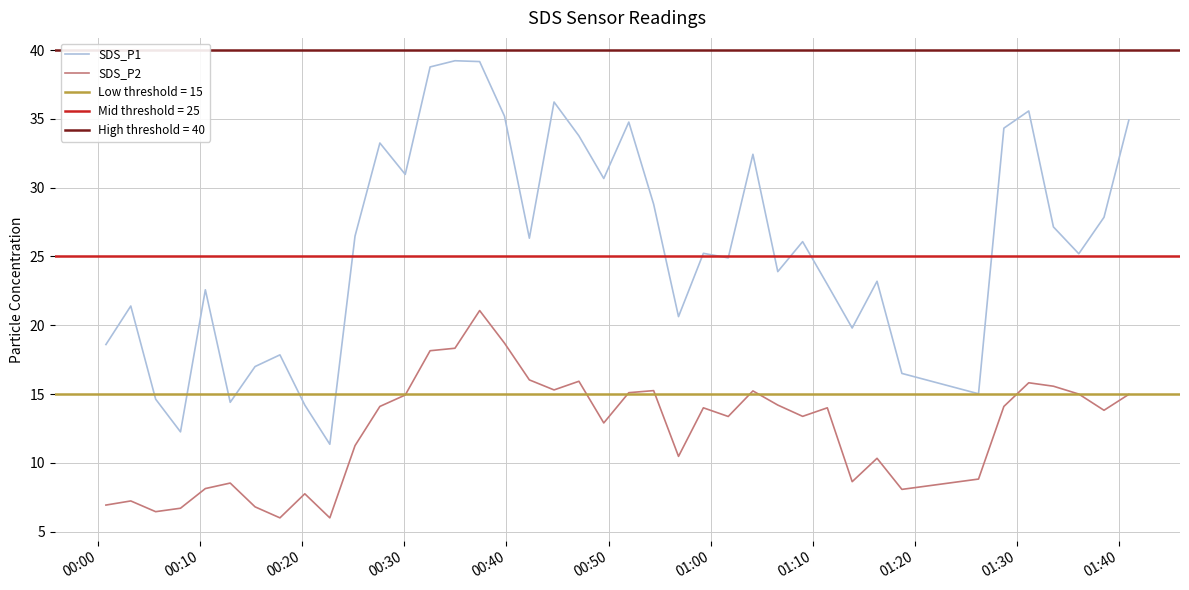

True or false: SDS_P2 and SDS_P1 cross at least once.

False